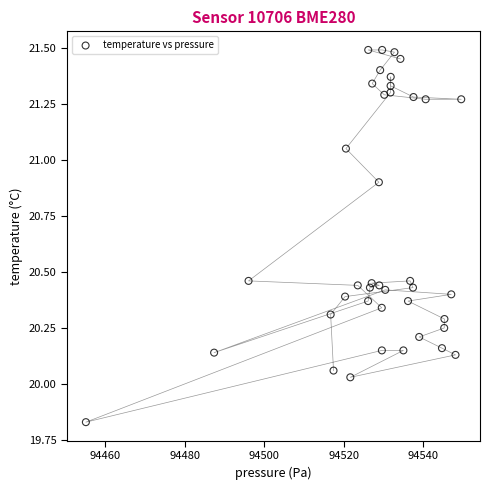

What is the range of X values (max minus min)?

94.3